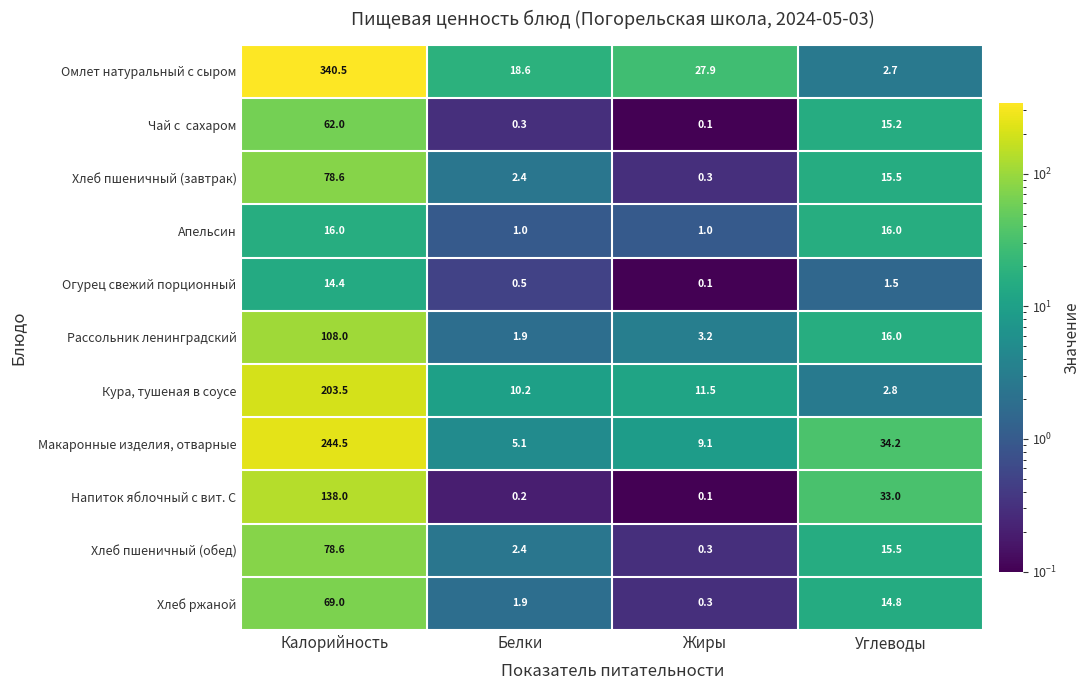

List the labels in order of Кура, тушеная в соусе value, largest first.

Калорийность, Жиры, Белки, Углеводы